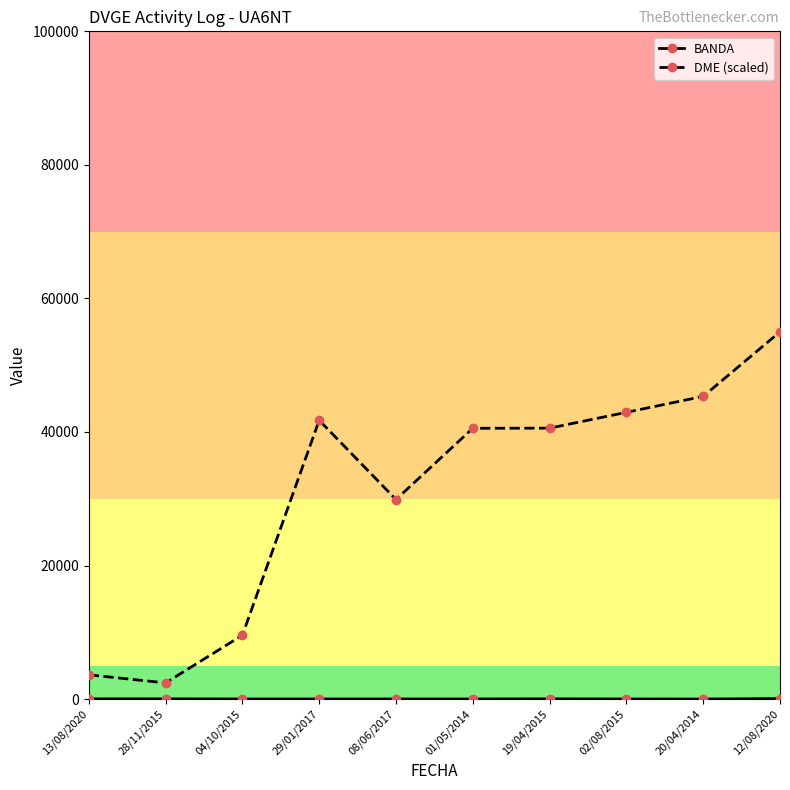

How many values in the DME (scaled) series exceed 40577?

5